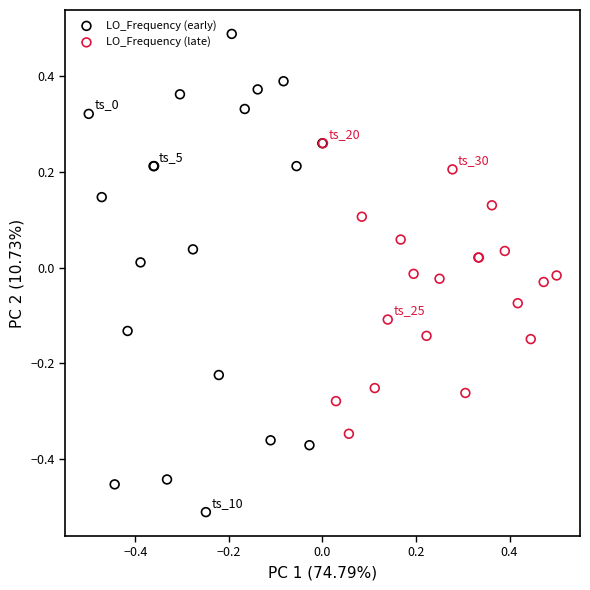

Which series reaches the minimum Y coordinate?

LO_Frequency (early)